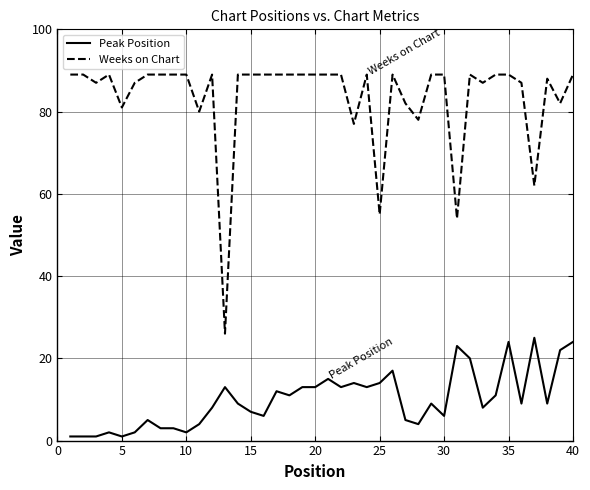

List the series in order of their overall mean, lowest first.

Peak Position, Weeks on Chart